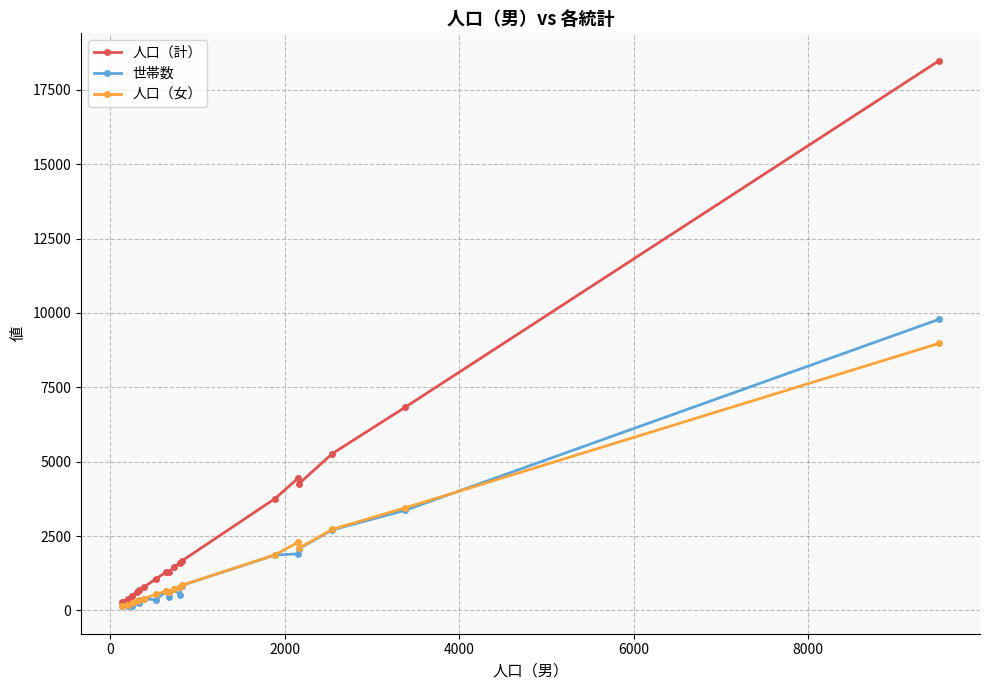

Which series has the largest total across all categories?

人口（計）